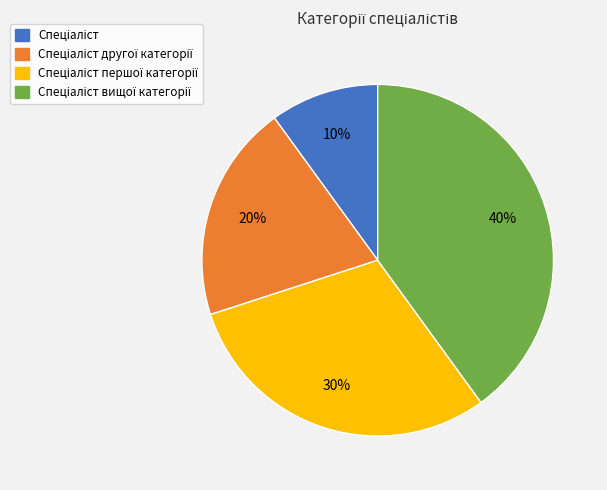

Is there any slice that represents more than half of the pie?

No